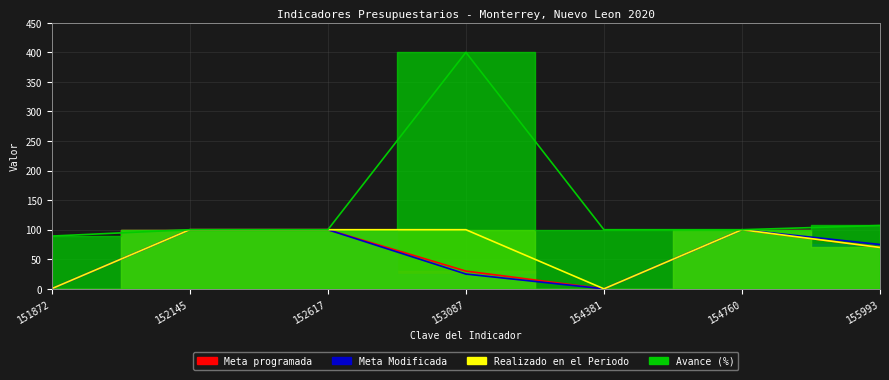

Where does the Meta Modificada series first go above 75?

152145